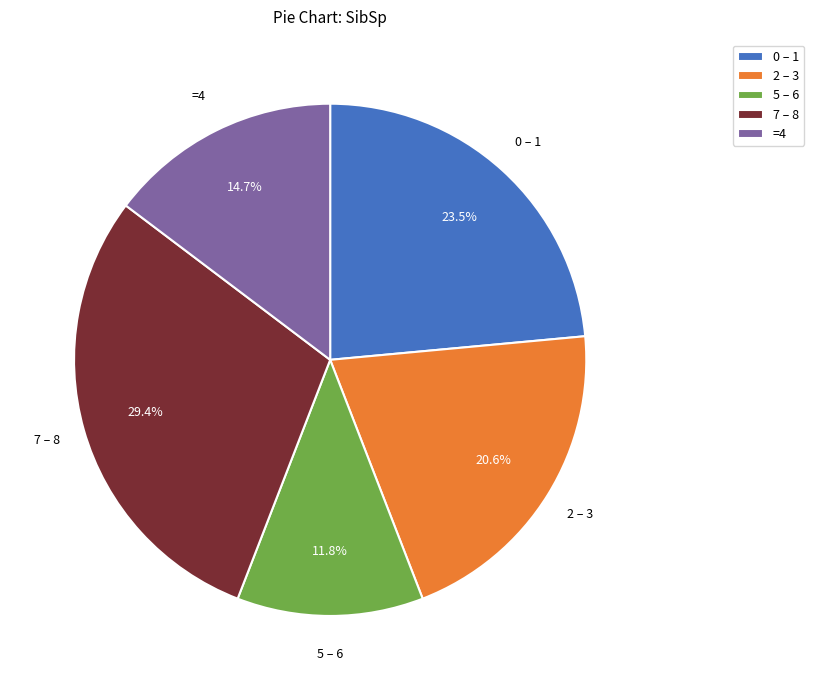

Rank the categories by value from highest to lowest.

7 – 8, 0 – 1, 2 – 3, =4, 5 – 6